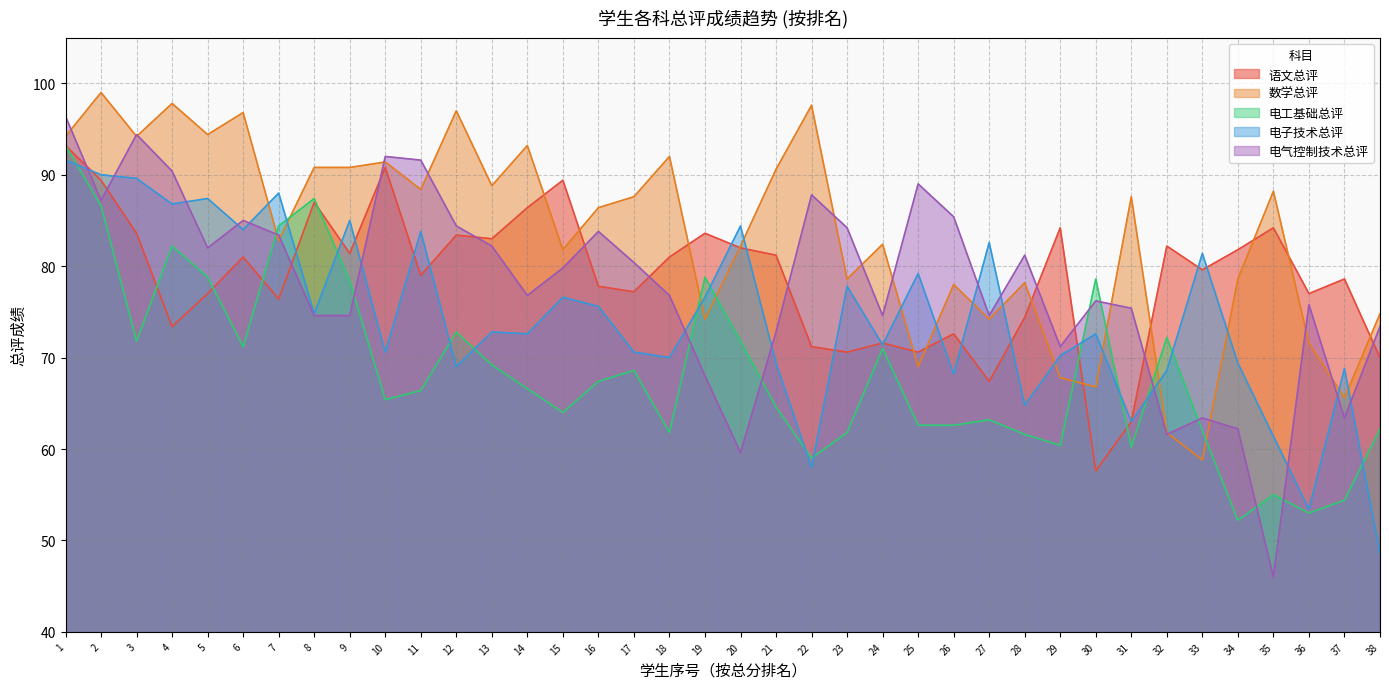

What is the minimum value for 电气控制技术总评?

46.0